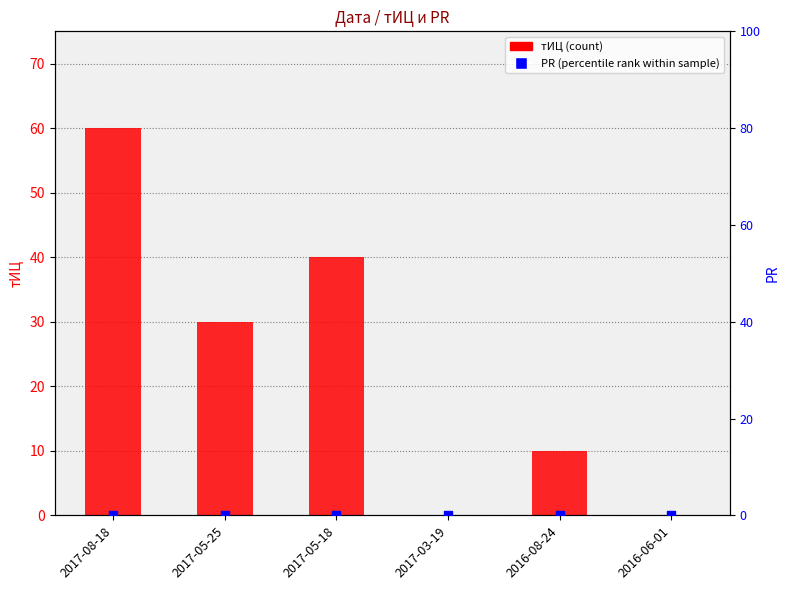

Is the value of PR at 2017-05-25 greater than the value of тИЦ at 2017-03-19?

No